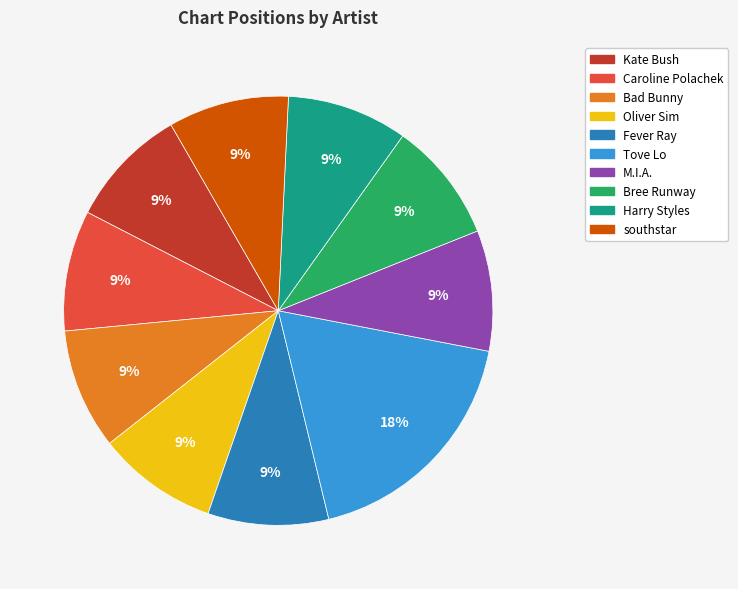

Is there a majority slice in this chart?

No